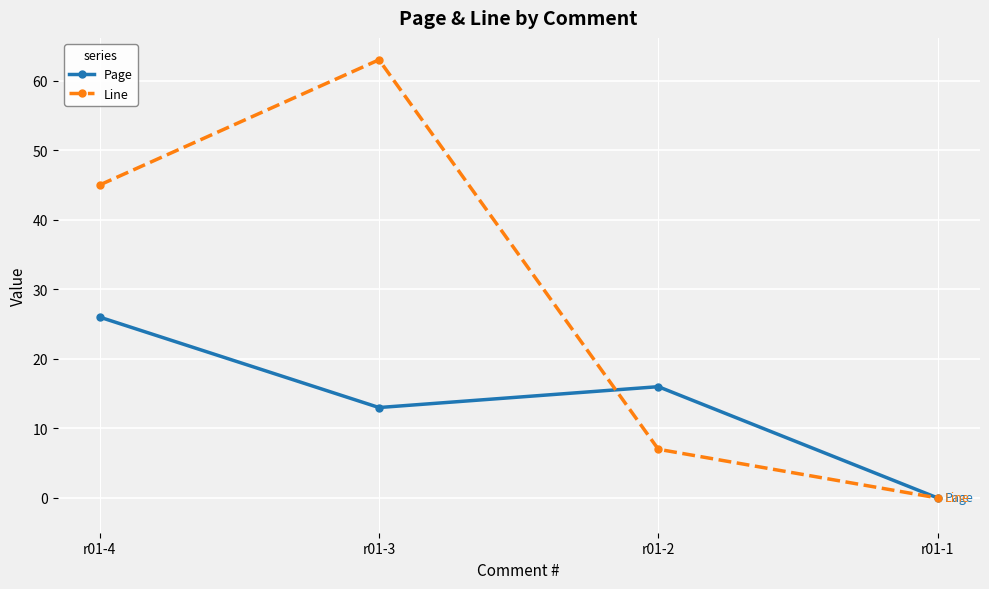

What is the value of the Page point at the 2nd from the left?

13